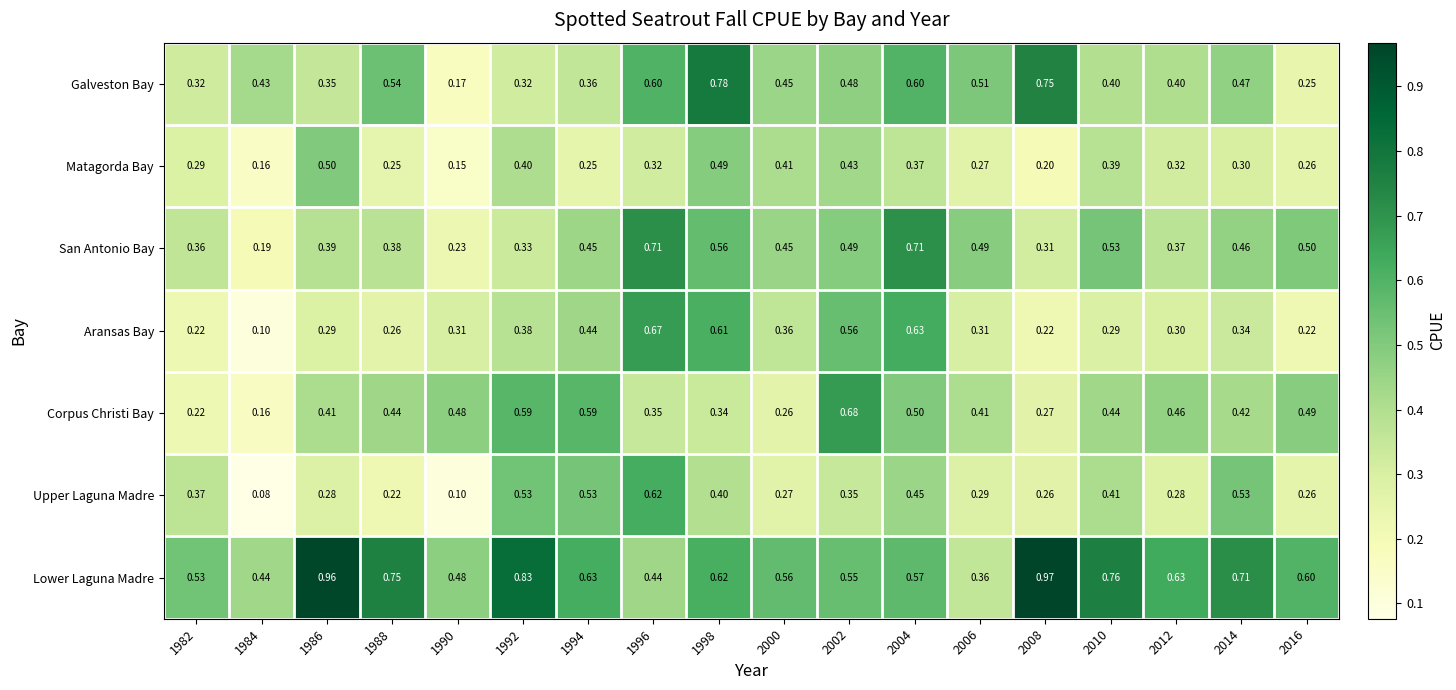

Between 2004 and 2010, which series saw the biggest shift?

Aransas Bay